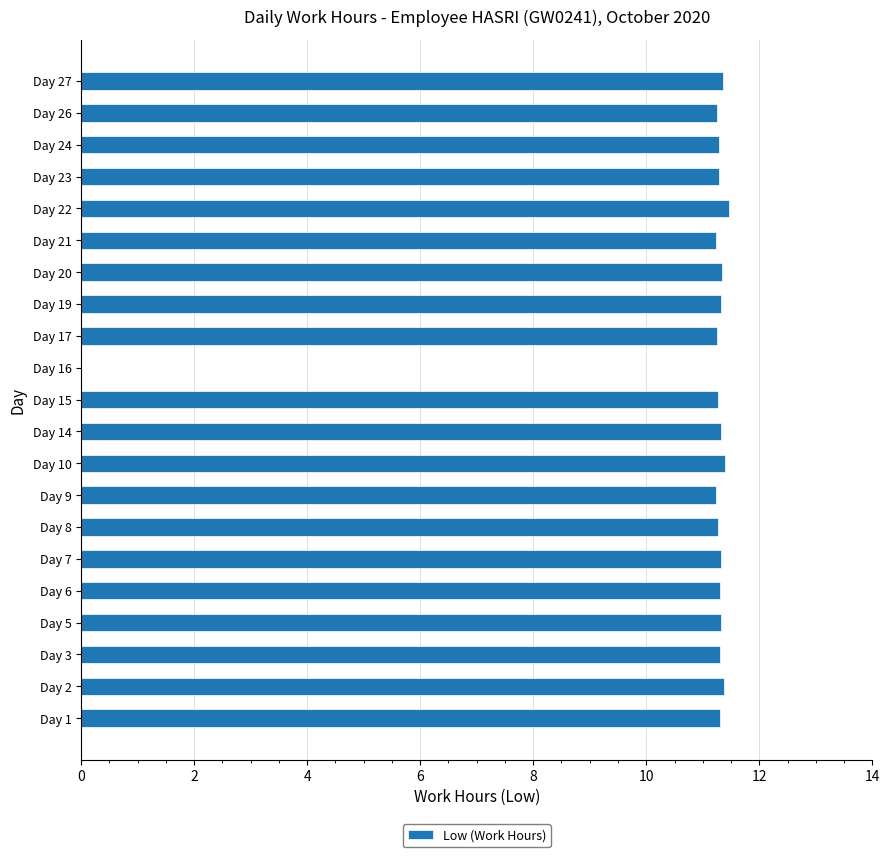

Is it true that the value at Day 23 is 17.1?

False